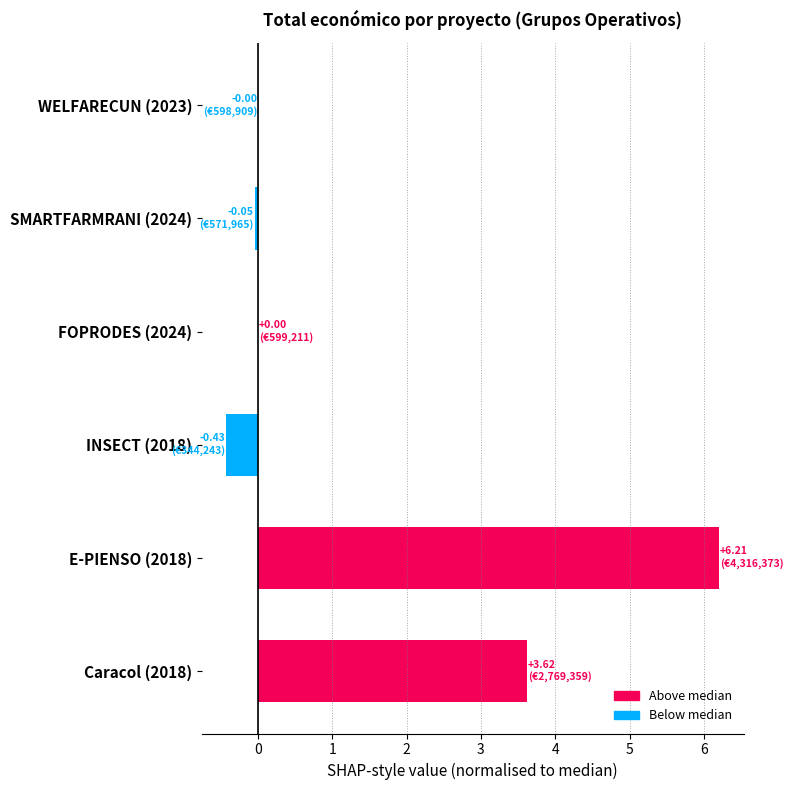

Is it true that the value at SMARTFARMRANI (2024) is -0.0?

True